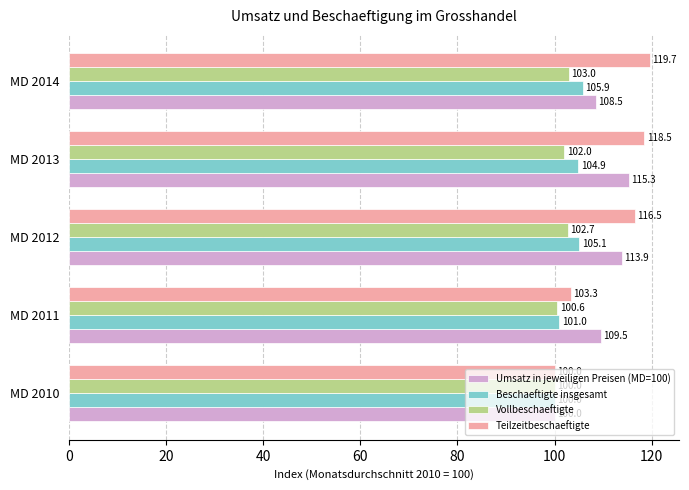

What is the total value across all series at MD 2012?

438.2